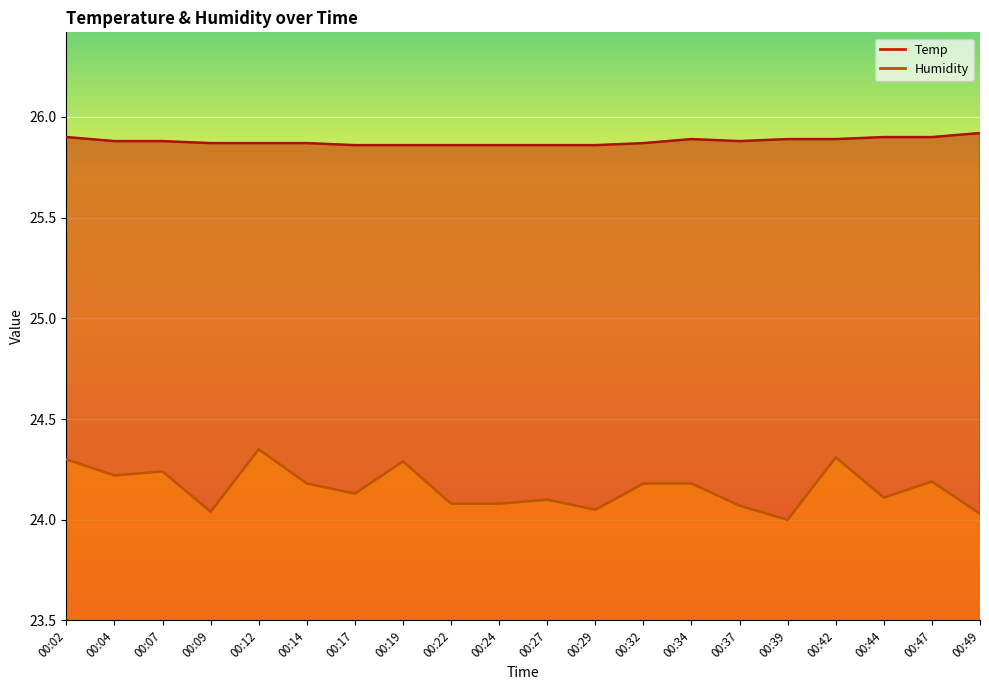

At which category does Humidity reach its first local valley?

00:04